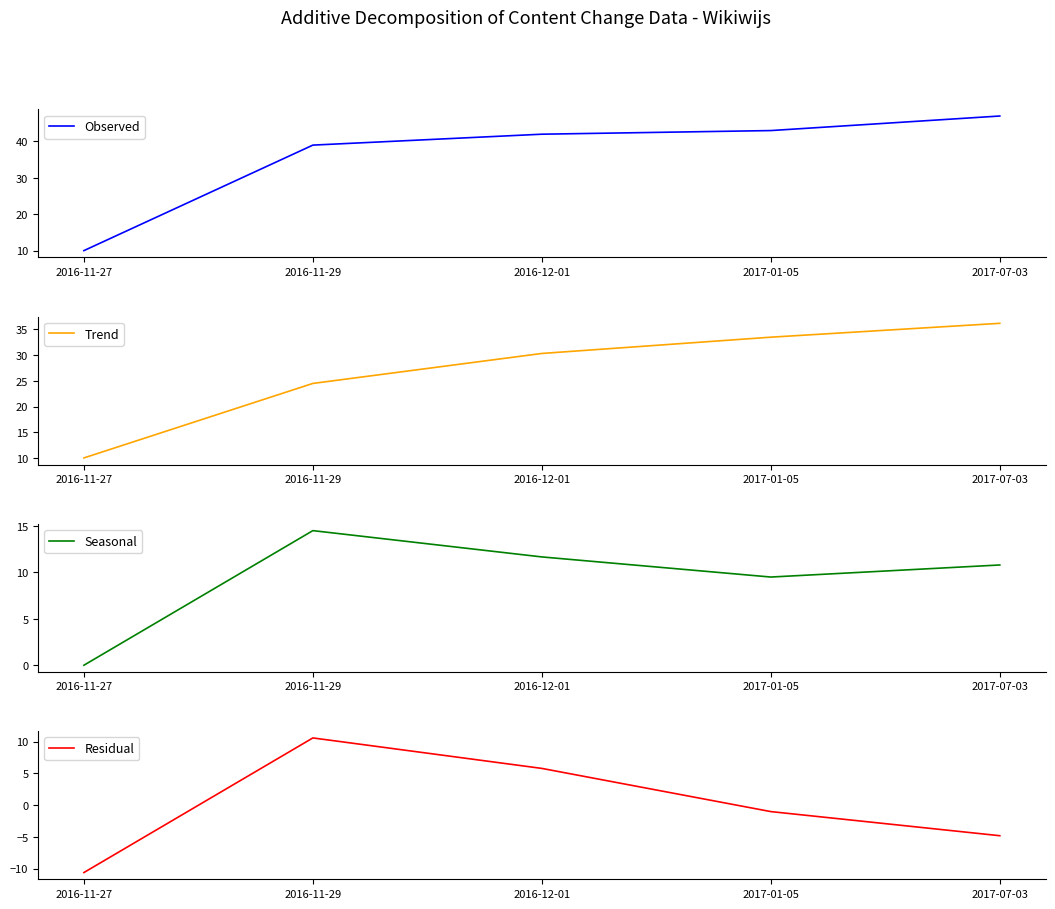

Reading right to left, what are all the values shown in this chart?

Observed: 2017-07-03=47.0	2017-01-05=43.0	2016-12-01=42.0	2016-11-29=39.0	2016-11-27=10.0
Trend: 2017-07-03=36.2	2017-01-05=33.5	2016-12-01=30.3	2016-11-29=24.5	2016-11-27=10.0
Seasonal: 2017-07-03=10.8	2017-01-05=9.5	2016-12-01=11.7	2016-11-29=14.5	2016-11-27=0.0
Residual: 2017-07-03=-4.8	2017-01-05=-1.0	2016-12-01=5.8	2016-11-29=10.6	2016-11-27=-10.6